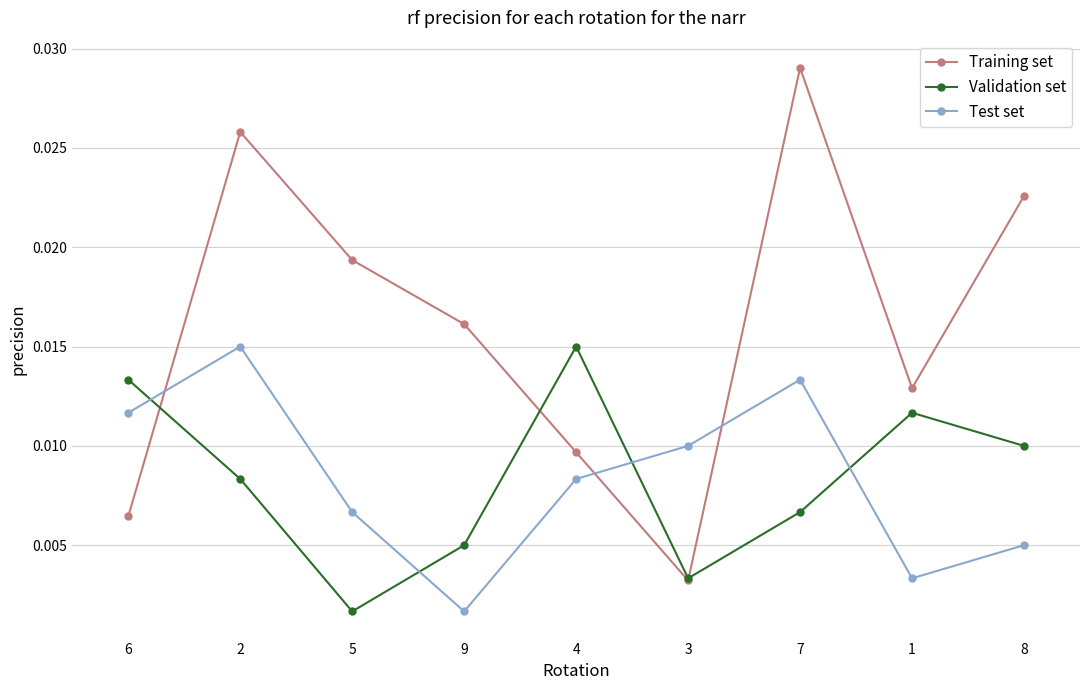

Rank the categories by Training set value from lowest to highest.

3, 6, 4, 1, 9, 5, 8, 2, 7